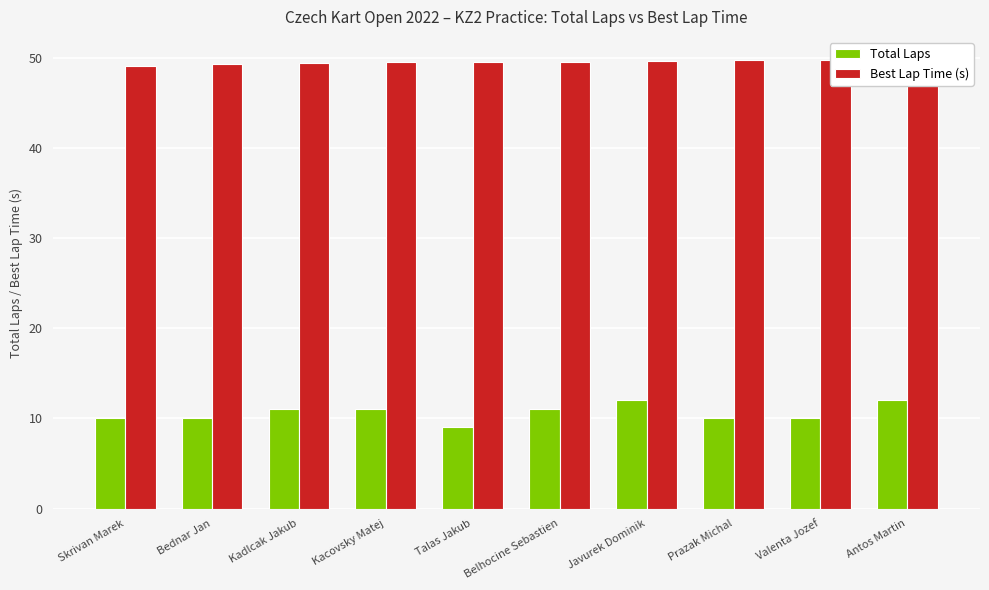

The value of Total Laps at Antos Martin is 4.7. True or false?

False